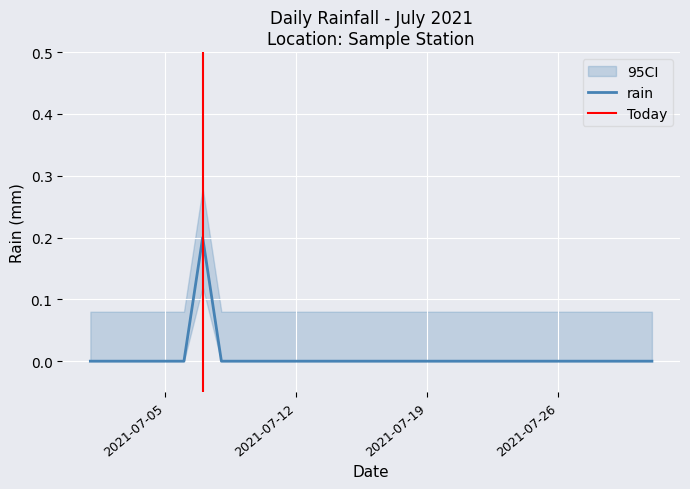

How many interior local peaks (higher than both neighbors) does the data have?

1